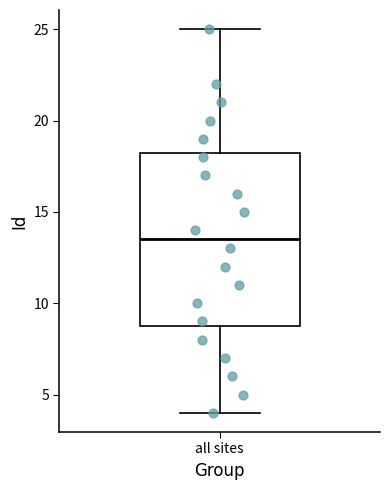

Where is the upper edge of the box for all sites on the y-axis? The values are not printed on the chart, so give them approximately, as read against the axis.

18.5